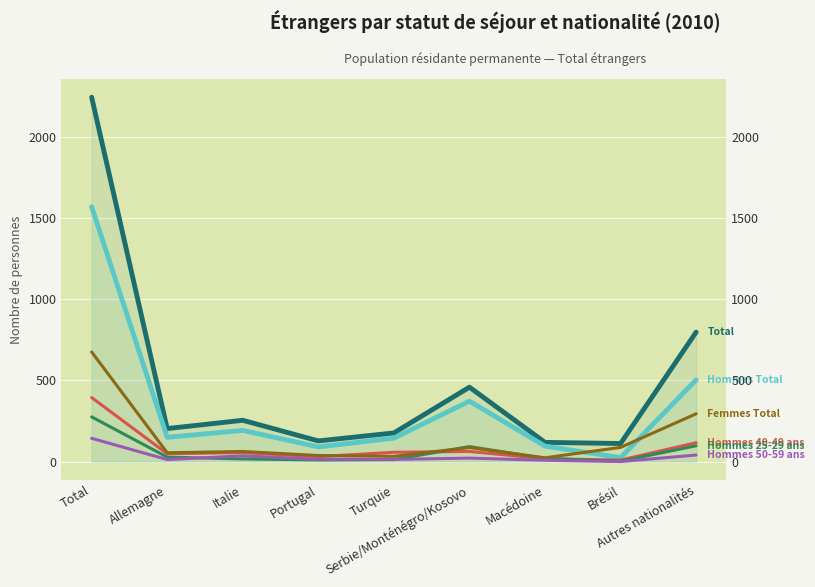

What is the value of the Hommes 50-59 ans (col_11) point at the 9th from the left?

40